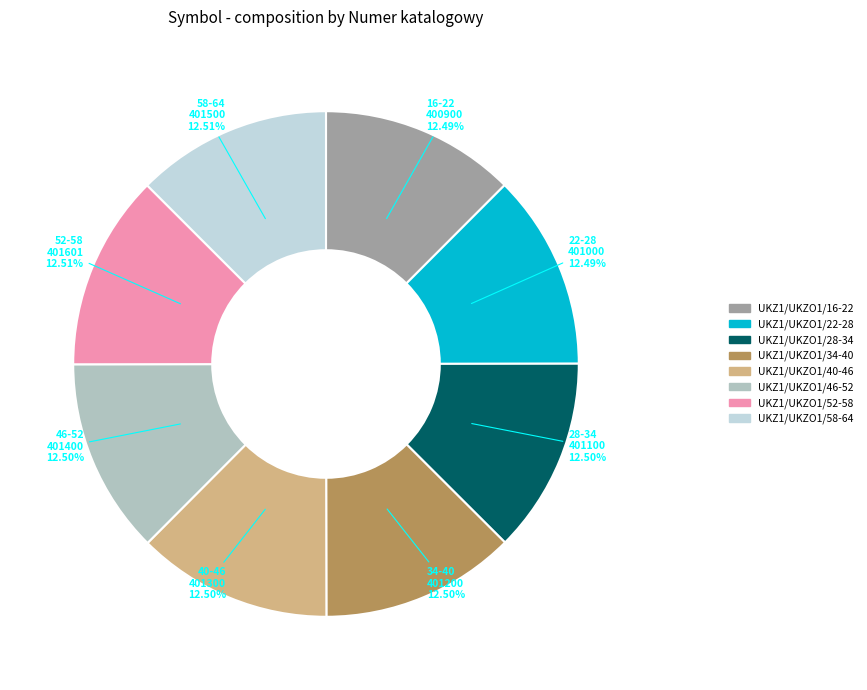

Is it true that UKZ1/UKZO1/58-64 is 13% of the pie?

True